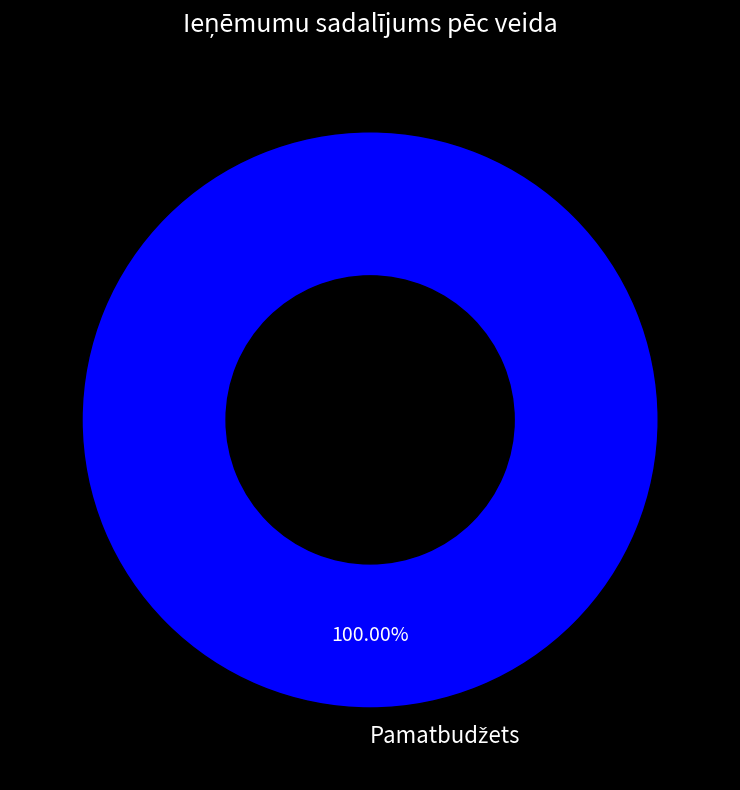

Is there a majority slice in this chart?

Yes